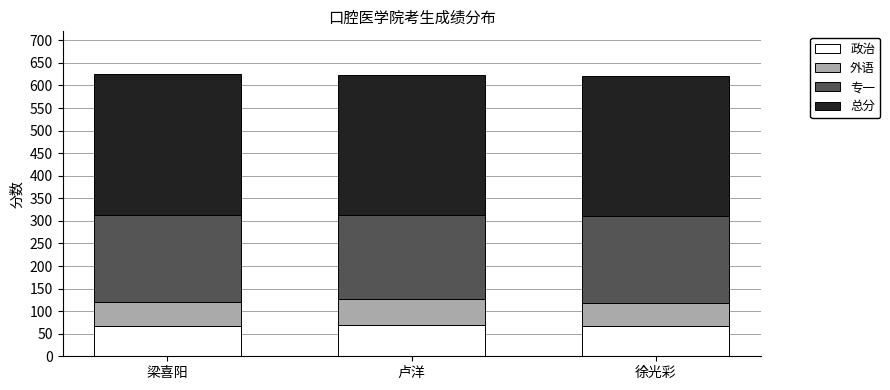

Is it true that 政治 equals 66 at 梁喜阳?

True